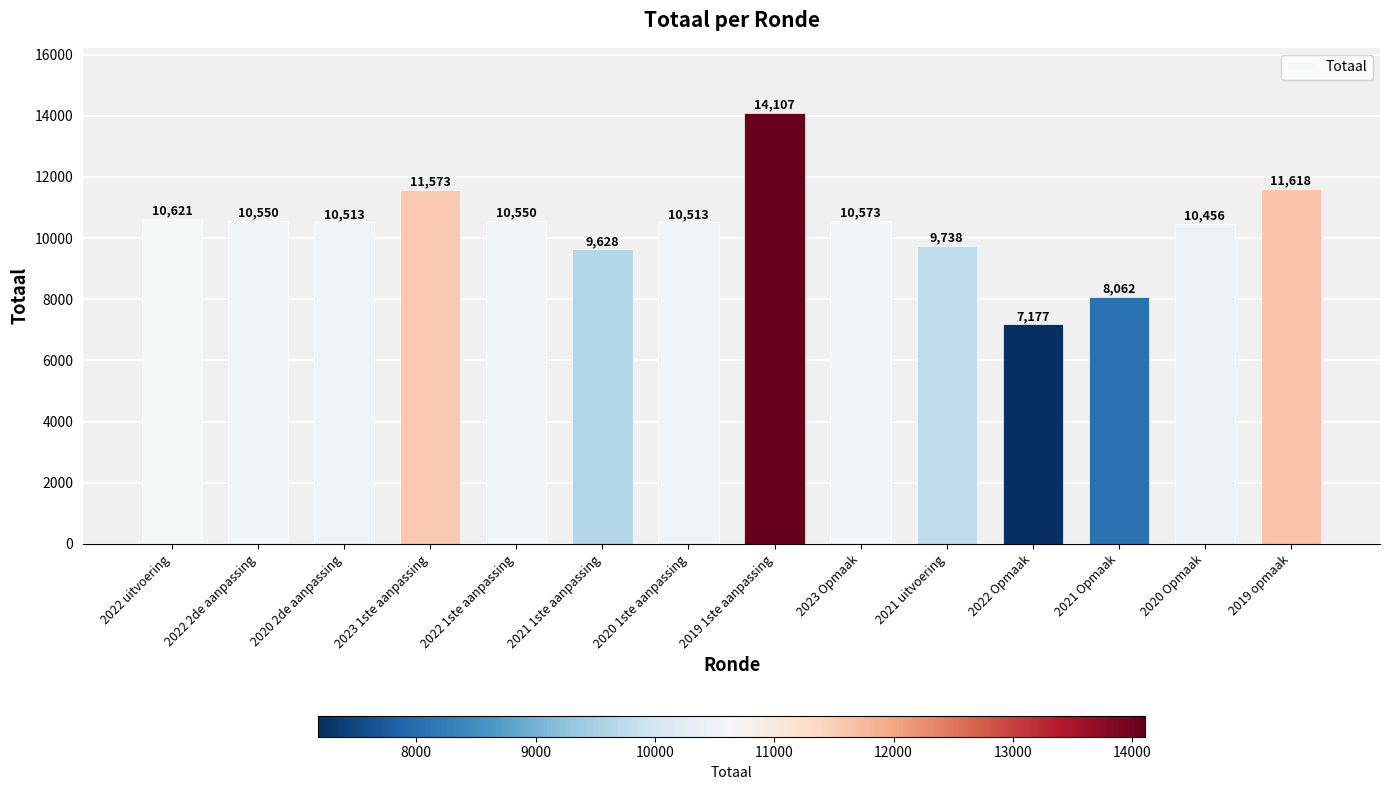

The chart shows a value of 8062 at 2021 Opmaak. True or false?

True